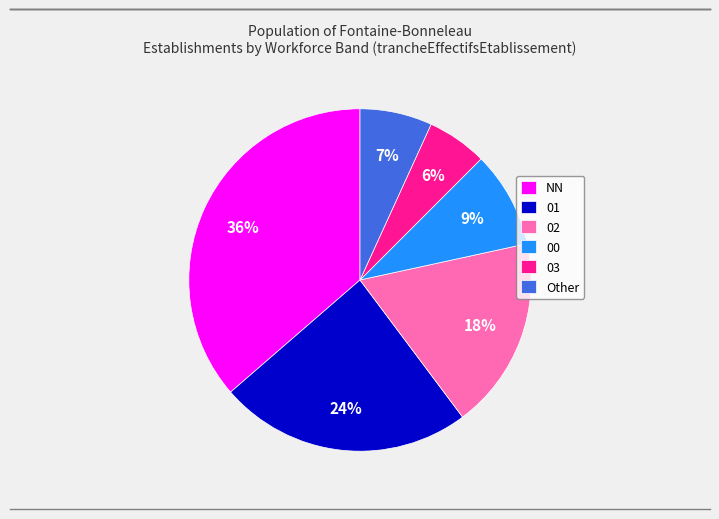

To the nearest percent, what percentage of the pie is NN?

36%